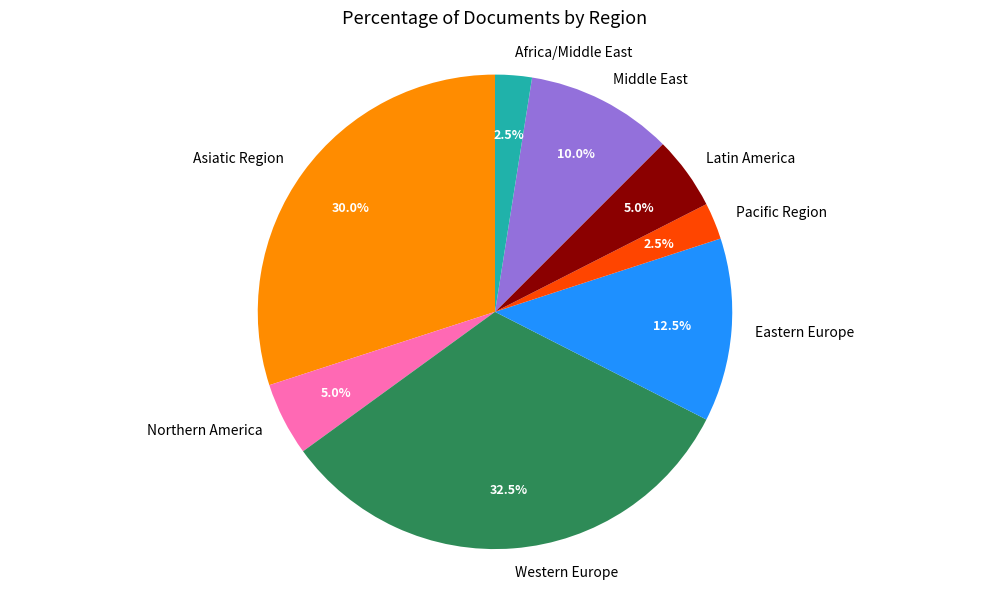

Does any single category account for the majority?

No